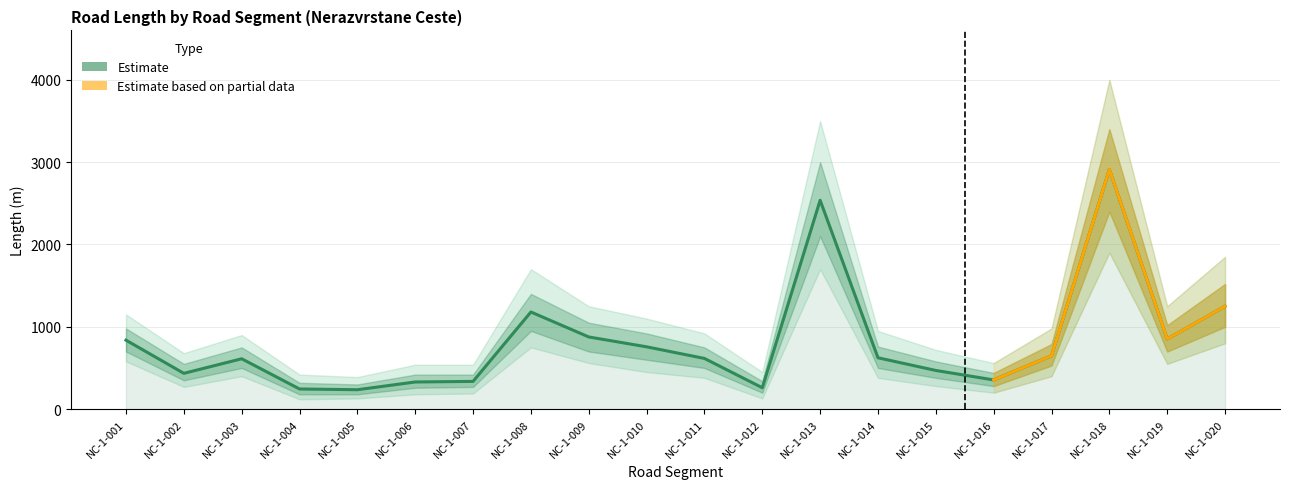

Reading left to right, transcribe all the data shown in this chart.

NC-1-001=838	NC-1-002=435	NC-1-003=612	NC-1-004=245	NC-1-005=236	NC-1-006=330	NC-1-007=337	NC-1-008=1180	NC-1-009=877	NC-1-010=757	NC-1-011=616	NC-1-012=260	NC-1-013=2537	NC-1-014=624	NC-1-015=470	NC-1-016=355	NC-1-017=648	NC-1-018=2911	NC-1-019=852	NC-1-020=1250